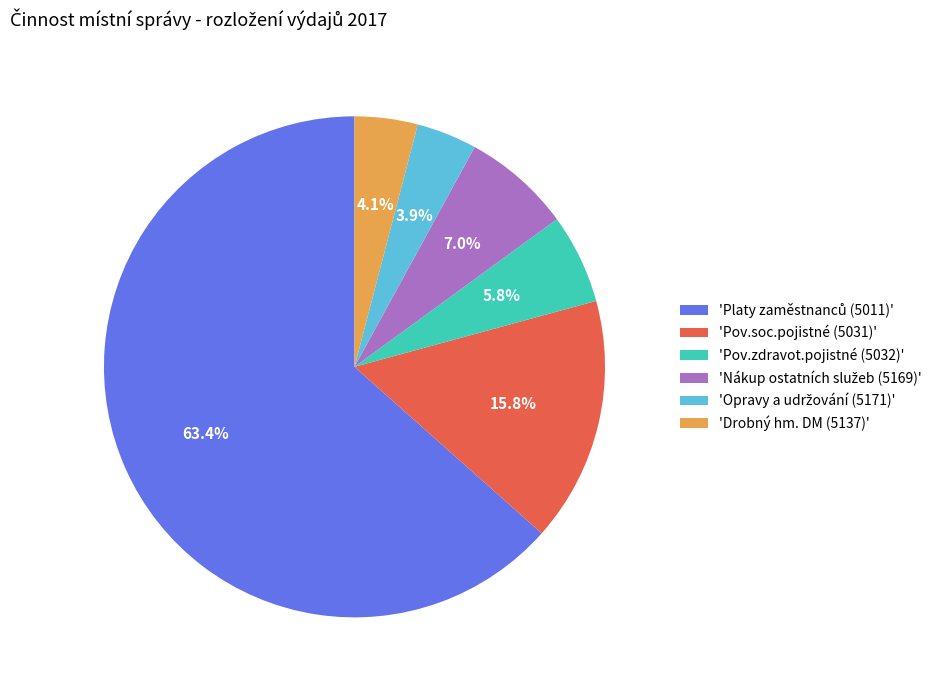

How much of the chart is everything except 'Pov.soc.pojistné (5031)'?

84.2%